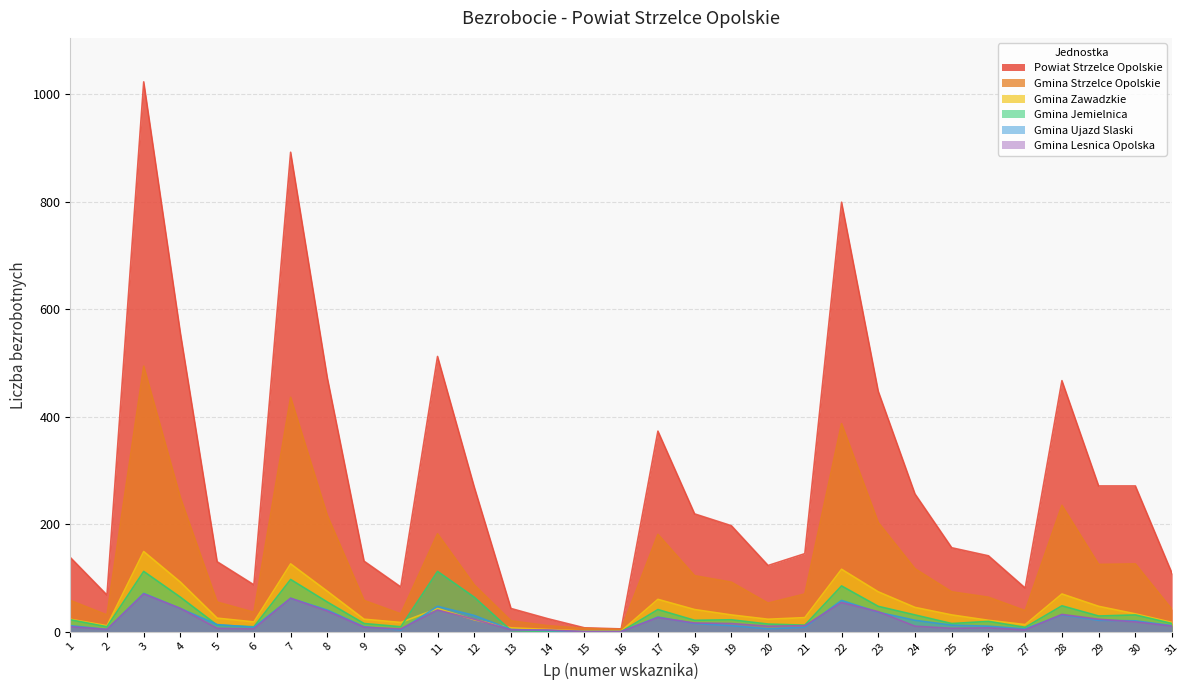

How many lines are shown in the chart?

6